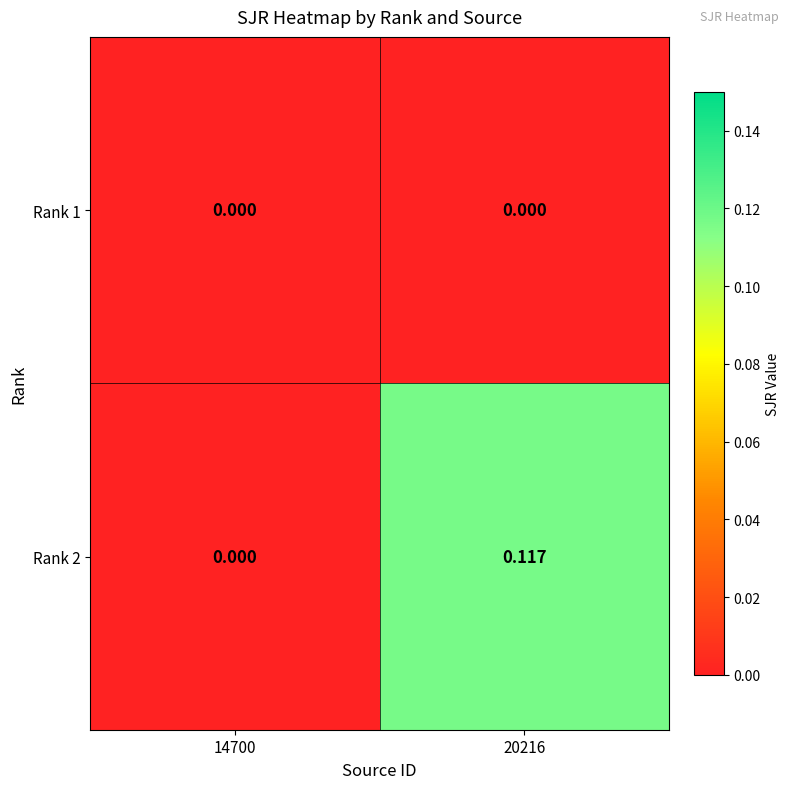

Which series has the largest range (max minus min)?

Rank 2